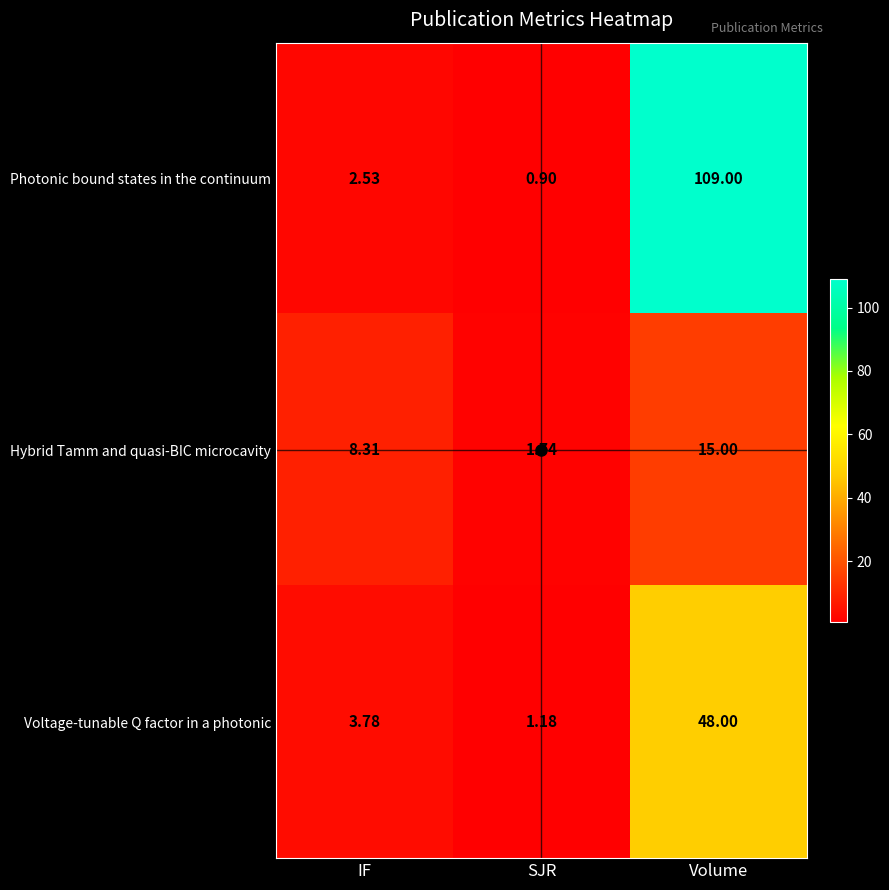

What is the maximum value shown in the chart?

109.0